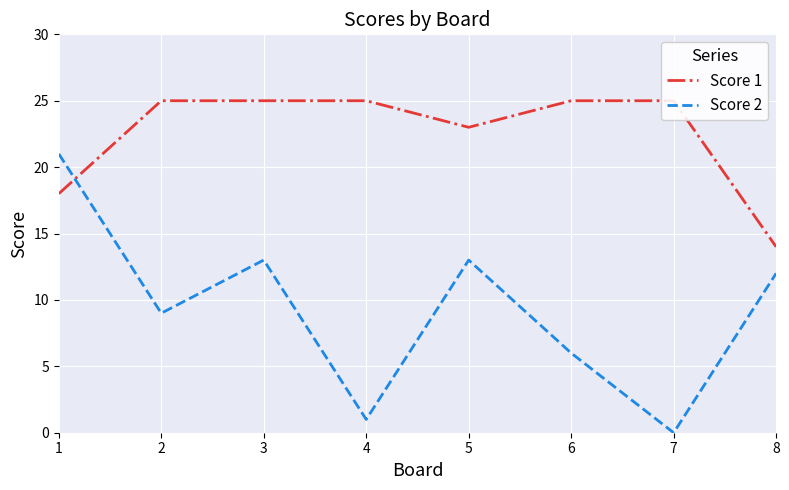

Reading left to right, what are all the values shown in this chart?

Score 1: 1=18	2=25	3=25	4=25	5=23	6=25	7=25	8=14
Score 2: 1=21	2=9	3=13	4=1	5=13	6=6	7=0	8=12